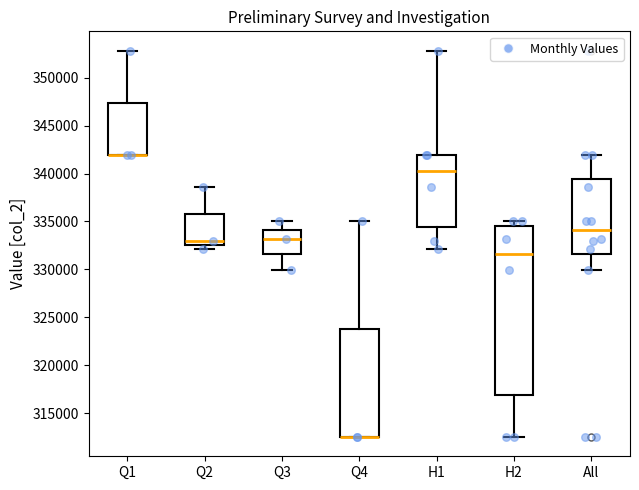

Where does the upper whisker of the box for Q2 end on the y-axis? The values are not printed on the chart, so give them approximately, as read against the axis.

338500